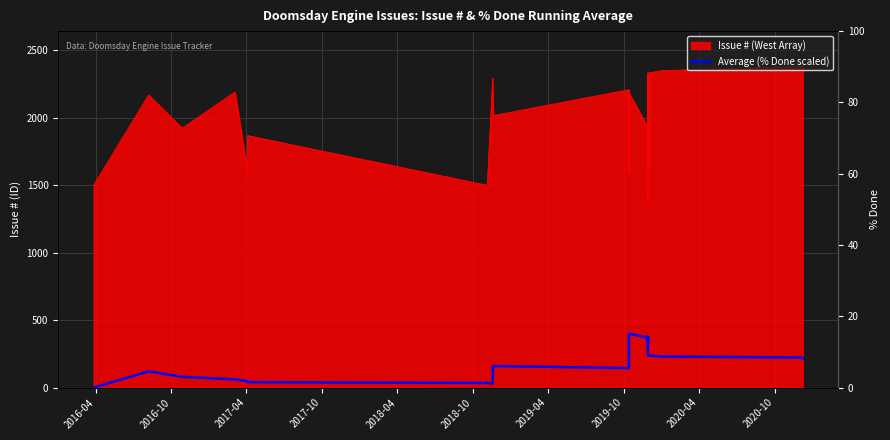

What is the value of the 13th point from the left?

369.7